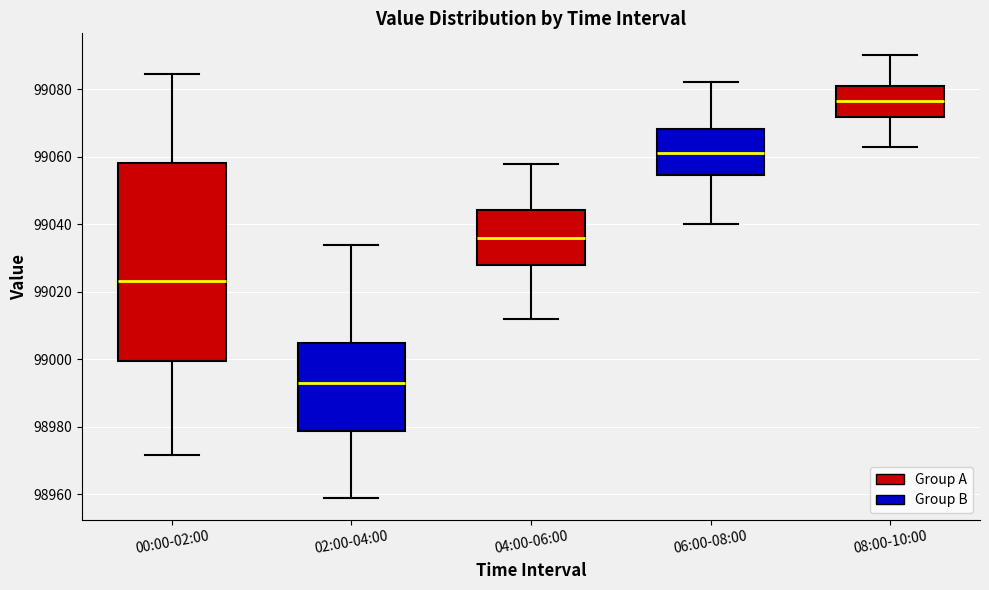

Reading left to right, read every box against the y-axis: the position of its median line, the range the box covers, and the ends of its whiskers. The values are not printed on the chart, so give them approximately, as read against the axis.

00:00-02:00: median 99024, box 99000 to 99058, whiskers 98972 to 99084
02:00-04:00: median 98994, box 98978 to 99006, whiskers 98960 to 99034
04:00-06:00: median 99036, box 99028 to 99044, whiskers 99012 to 99058
06:00-08:00: median 99062, box 99054 to 99068, whiskers 99040 to 99082
08:00-10:00: median 99076, box 99072 to 99082, whiskers 99064 to 99090